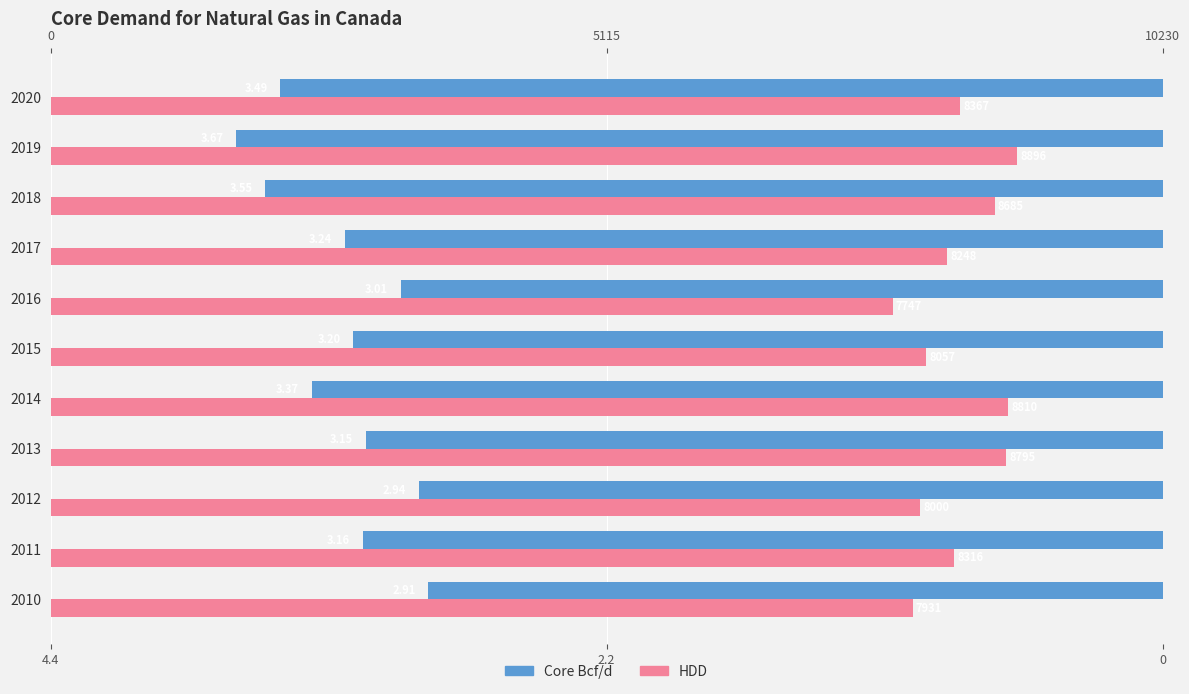

Does the chart contain stacked bars?

No